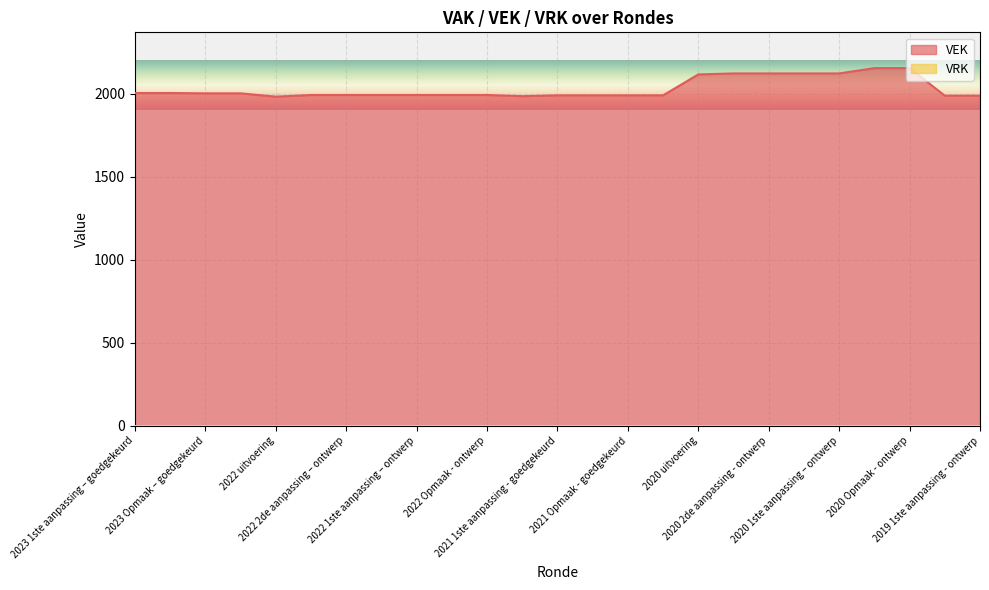

What is the ratio of the value at 2022 Opmaak - ontwerp to the value at 2021 Opmaak - goedgekeurd?

1.0